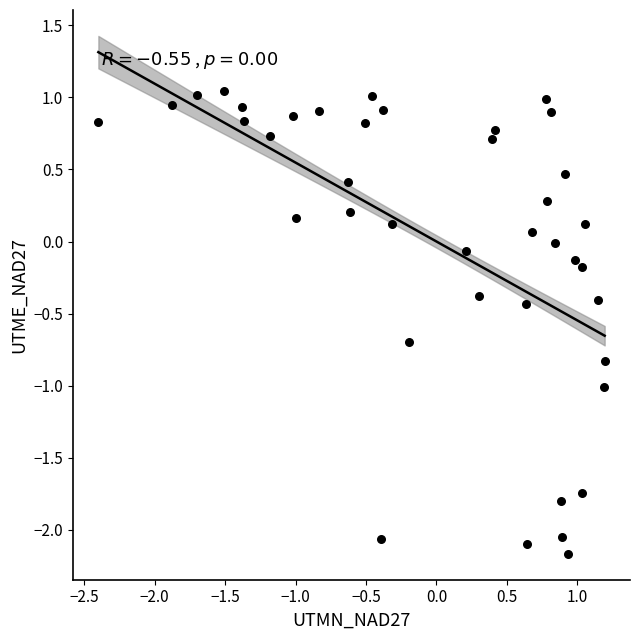

What is the range of Y values (max minus min)?

3.2